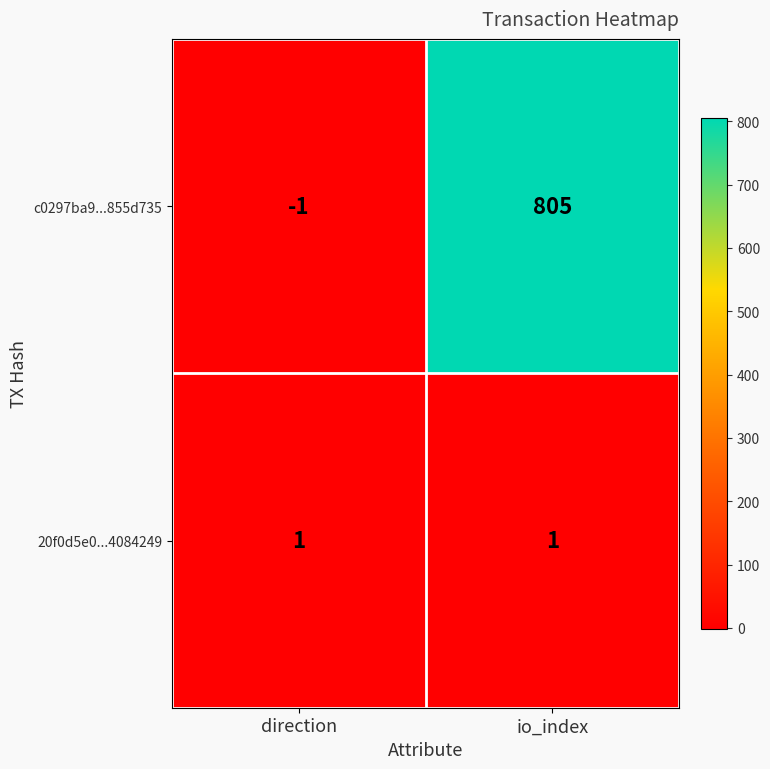

At which category is the sum across all series the highest?

io_index